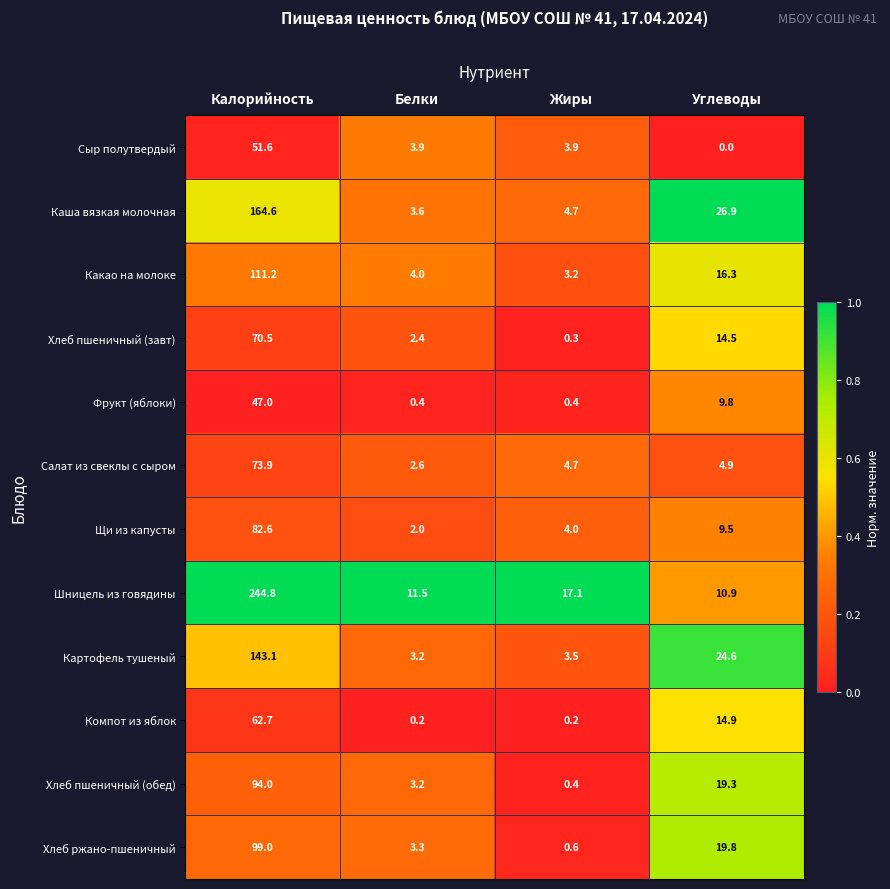

What is the average value of the Щи из капусты series?

24.5